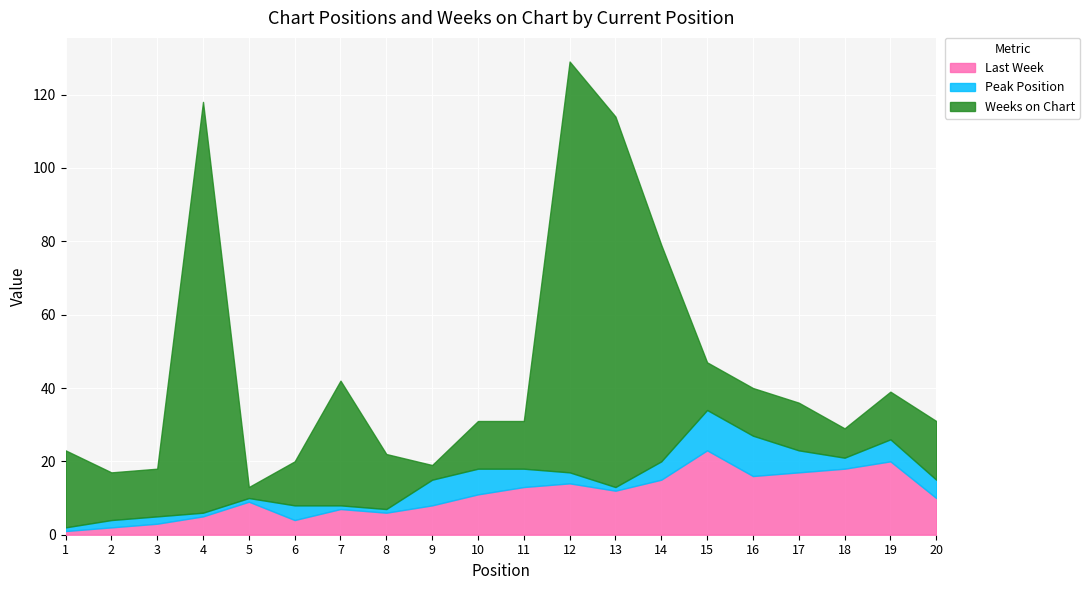

At which label is Weeks on Chart closest to 57?

14